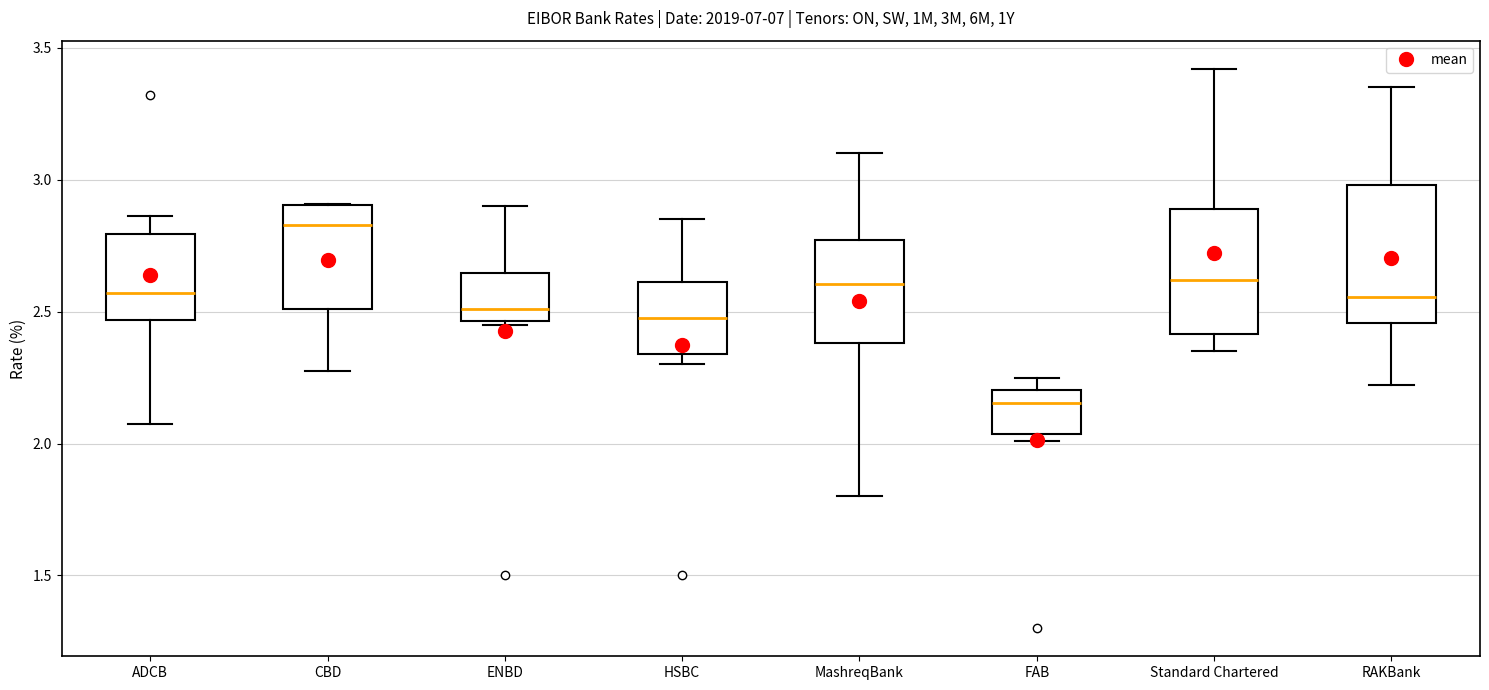

Where does the lower whisker of the box for Standard Chartered end on the y-axis? The values are not printed on the chart, so give them approximately, as read against the axis.

2.35